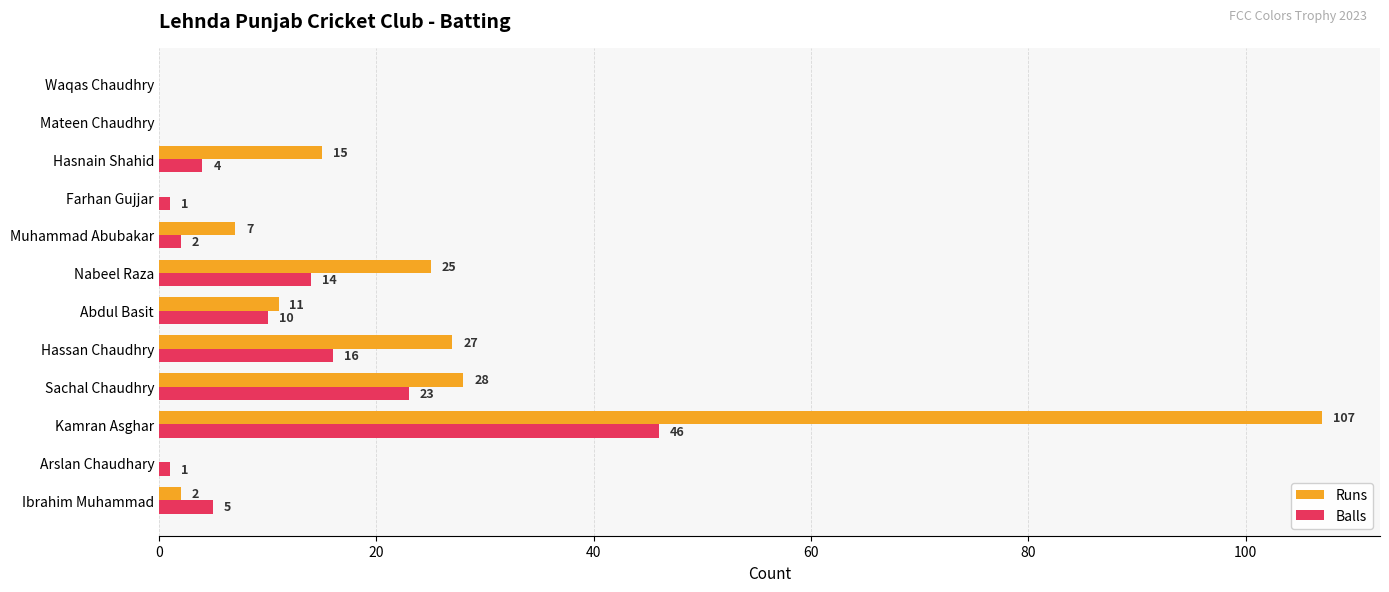

Between Kamran Asghar and Muhammad Abubakar, which series saw the biggest shift?

Runs